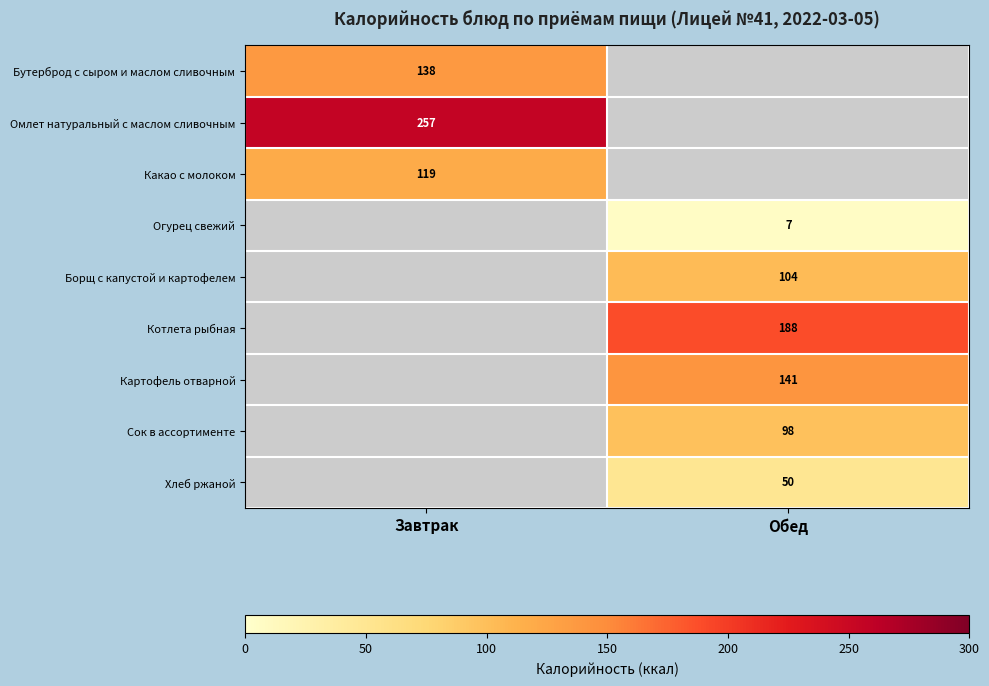

The Бутерброд с сыром и маслом сливочным series shows 138 at Завтрак. True or false?

True